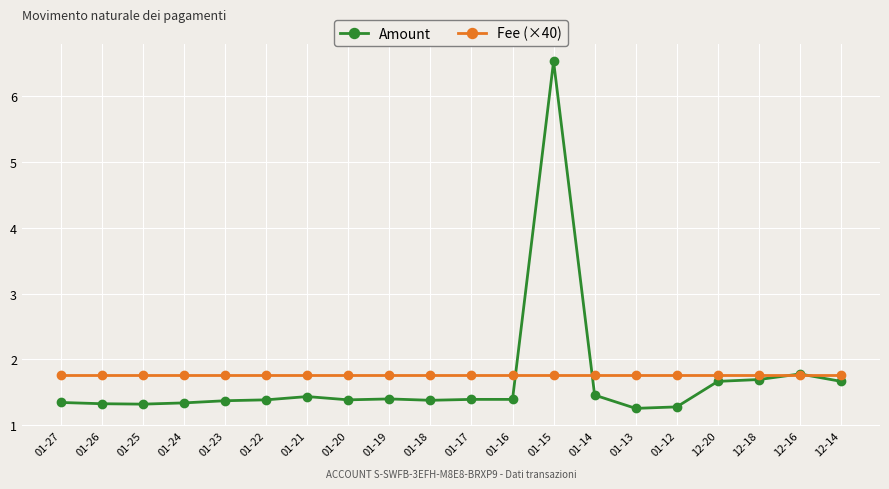

What is the difference between the highest and lowest values at 01-22?

0.4